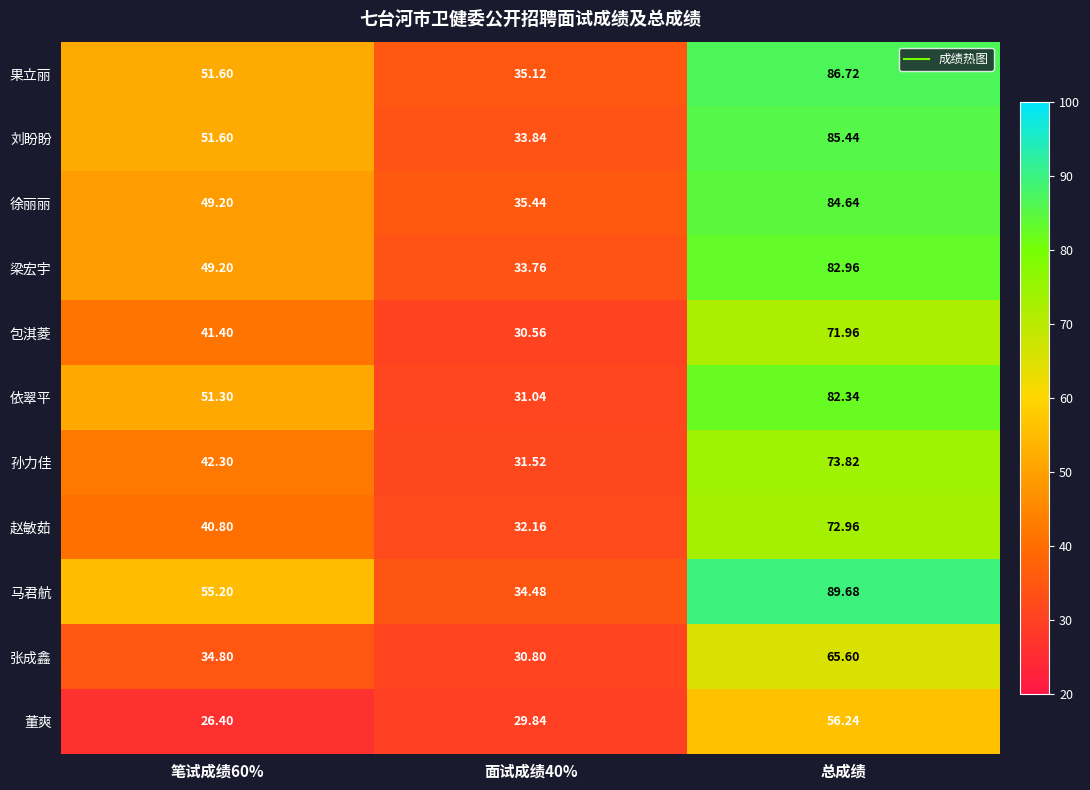

List the series in order of their peak value, lowest first.

董爽, 张成鑫, 包淇菱, 赵敏茹, 孙力佳, 依翠平, 梁宏宇, 徐丽丽, 刘盼盼, 果立丽, 马君航